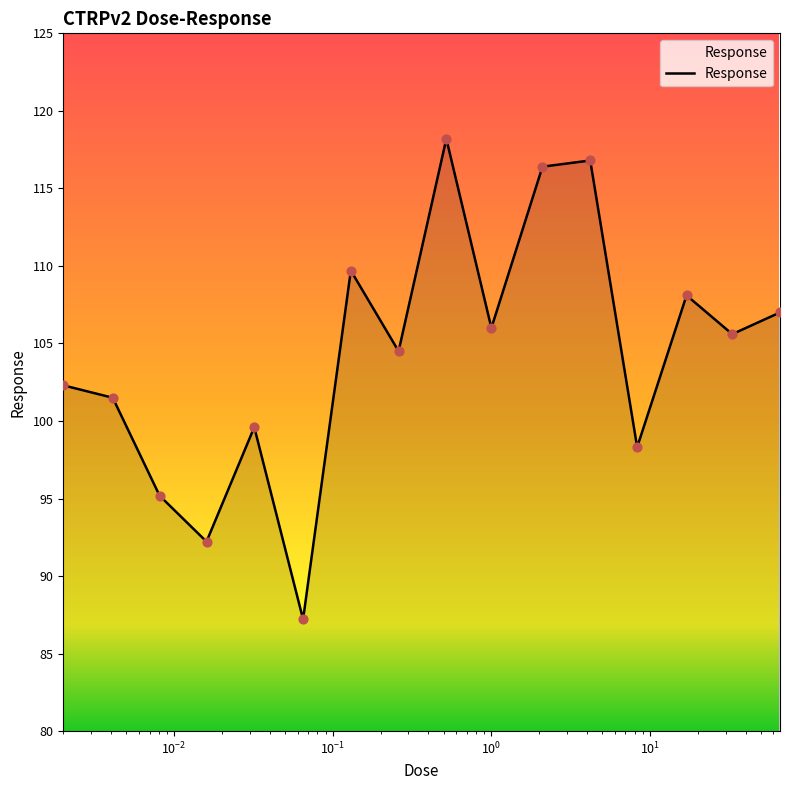

What is the smallest value displayed?

87.2